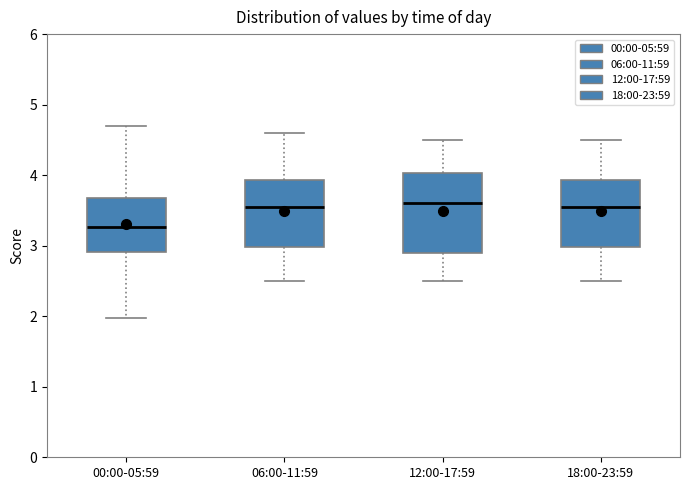

Reading left to right, read every box against the y-axis: the position of its median line, the range the box covers, and the ends of its whiskers. The values are not printed on the chart, so give them approximately, as read against the axis.

00:00-05:59: median 3.3, box 2.9 to 3.7, whiskers 2.0 to 4.7
06:00-11:59: median 3.6, box 3.0 to 3.9, whiskers 2.5 to 4.6
12:00-17:59: median 3.6, box 2.9 to 4.0, whiskers 2.5 to 4.5
18:00-23:59: median 3.6, box 3.0 to 3.9, whiskers 2.5 to 4.5